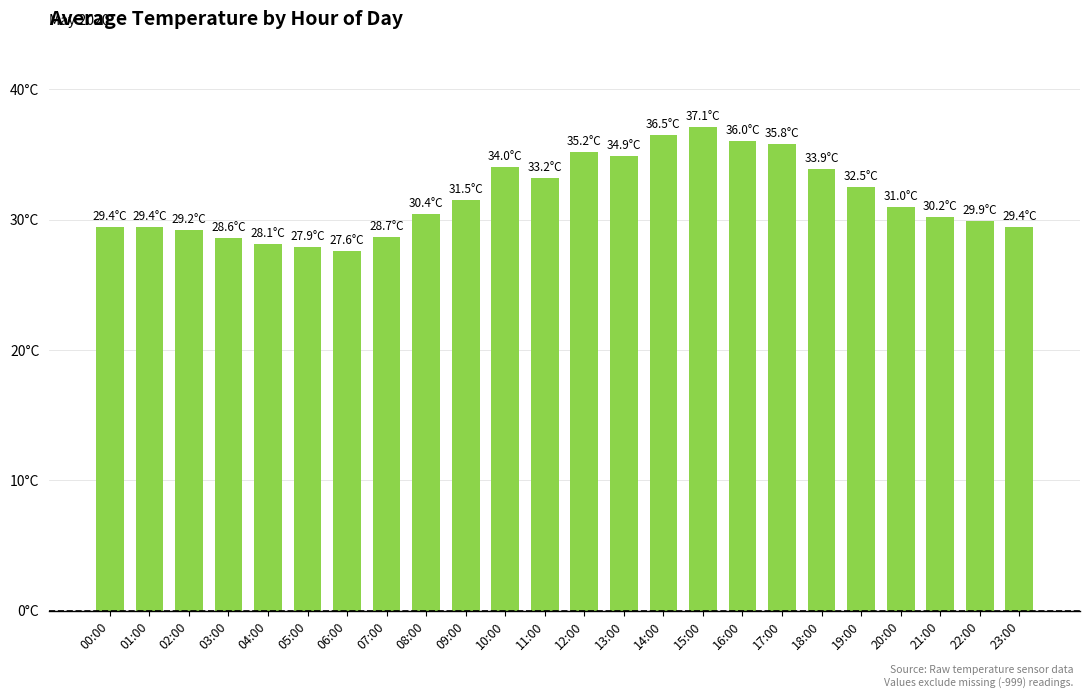

Reading left to right, extract all data points from this chart.

29.4	29.4	29.2	28.6	28.1	27.9	27.6	28.7	30.4	31.5	34.0	33.2	35.2	34.9	36.5	37.1	36.0	35.8	33.9	32.5	31.0	30.2	29.9	29.4